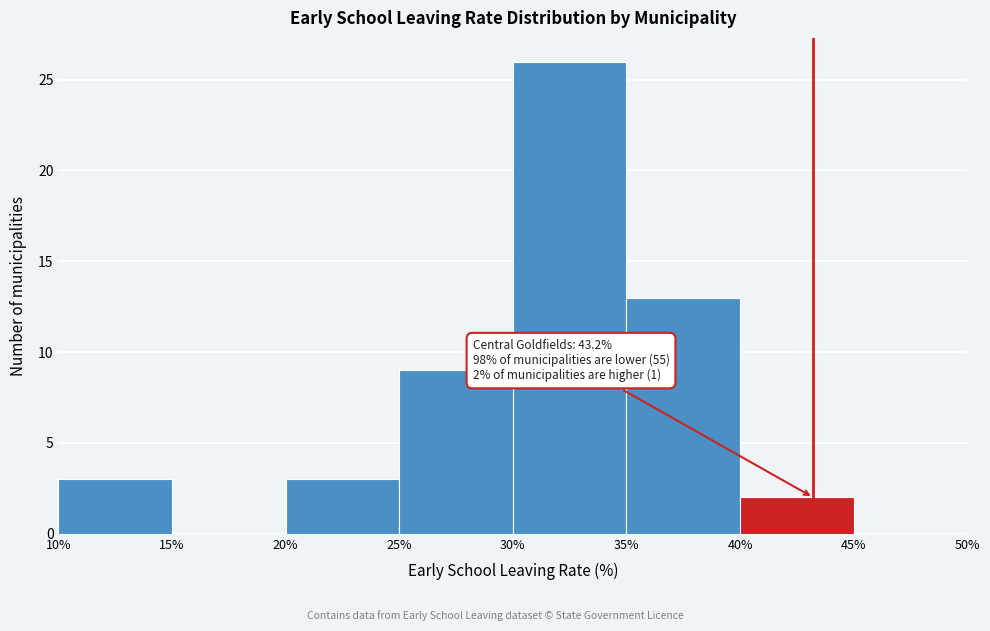

Which range on the x-axis has the tallest bar?

30% to 35%